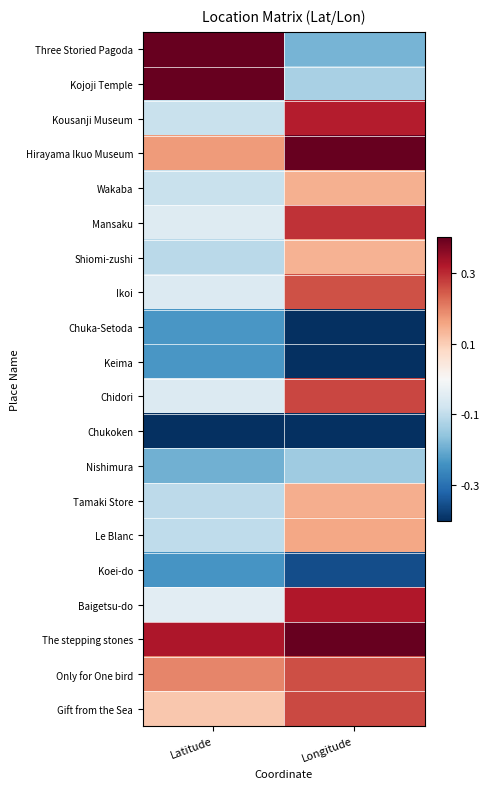

Rank the series at Latitude from highest to lowest value.

Kojoji Temple, Three Storied Pagoda, The stepping stones, Only for One bird, Hirayama Ikuo Museum, Gift from the Sea, Baigetsu-do, Mansaku, Chidori, Ikoi, Kousanji Museum, Wakaba, Le Blanc, Tamaki Store, Shiomi-zushi, Nishimura, Chuka-Setoda, Keima, Koei-do, Chukoken